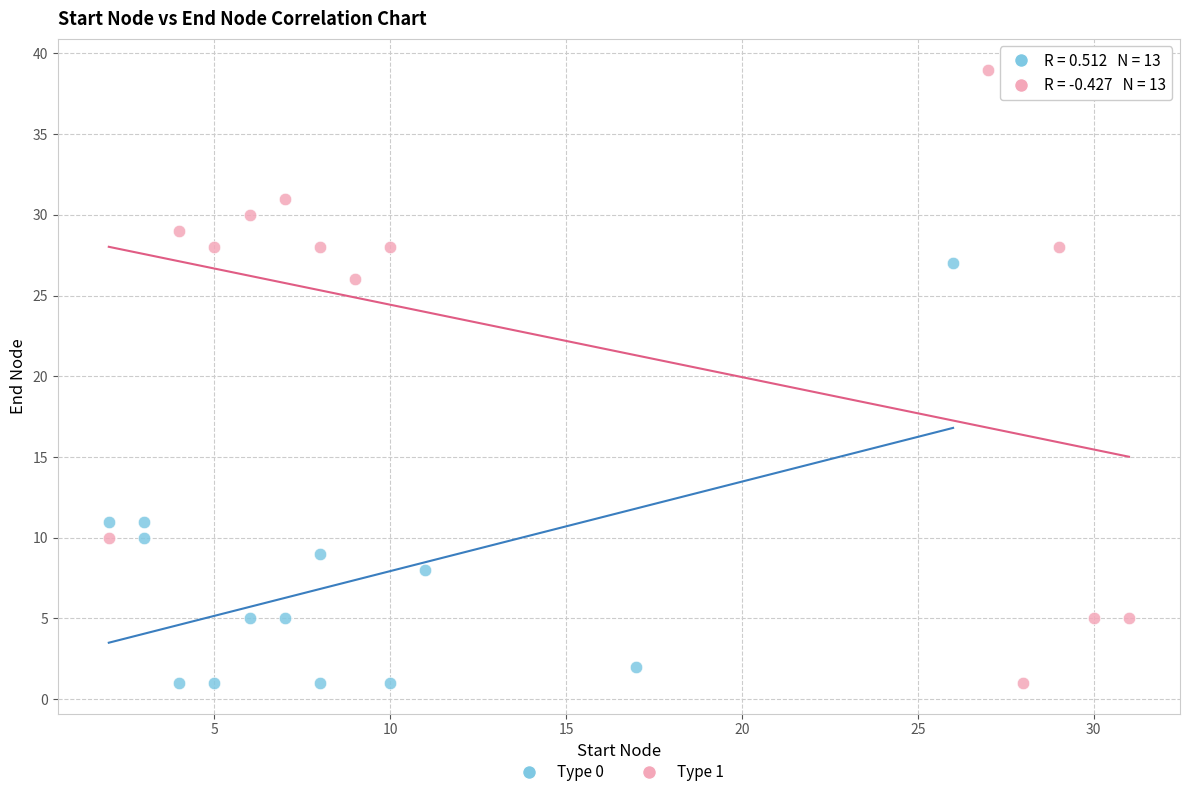

Which series contains the highest Y value?

Type 1